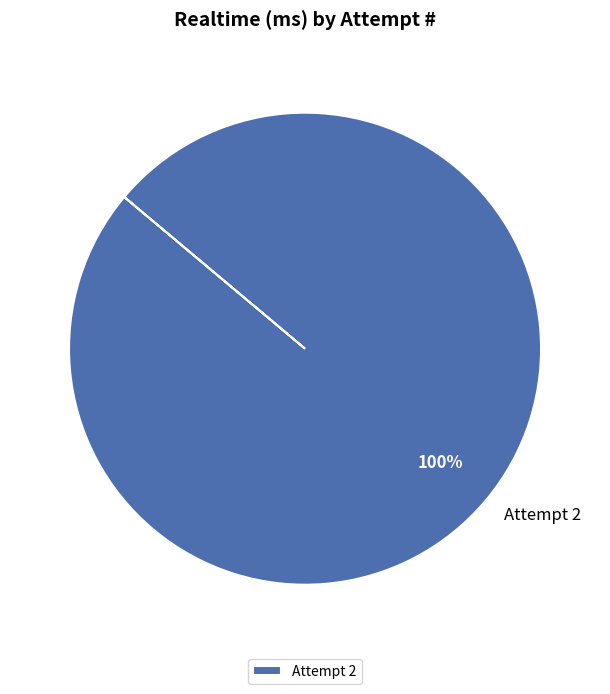

Is it true that Attempt 2 is 100% of the pie?

True